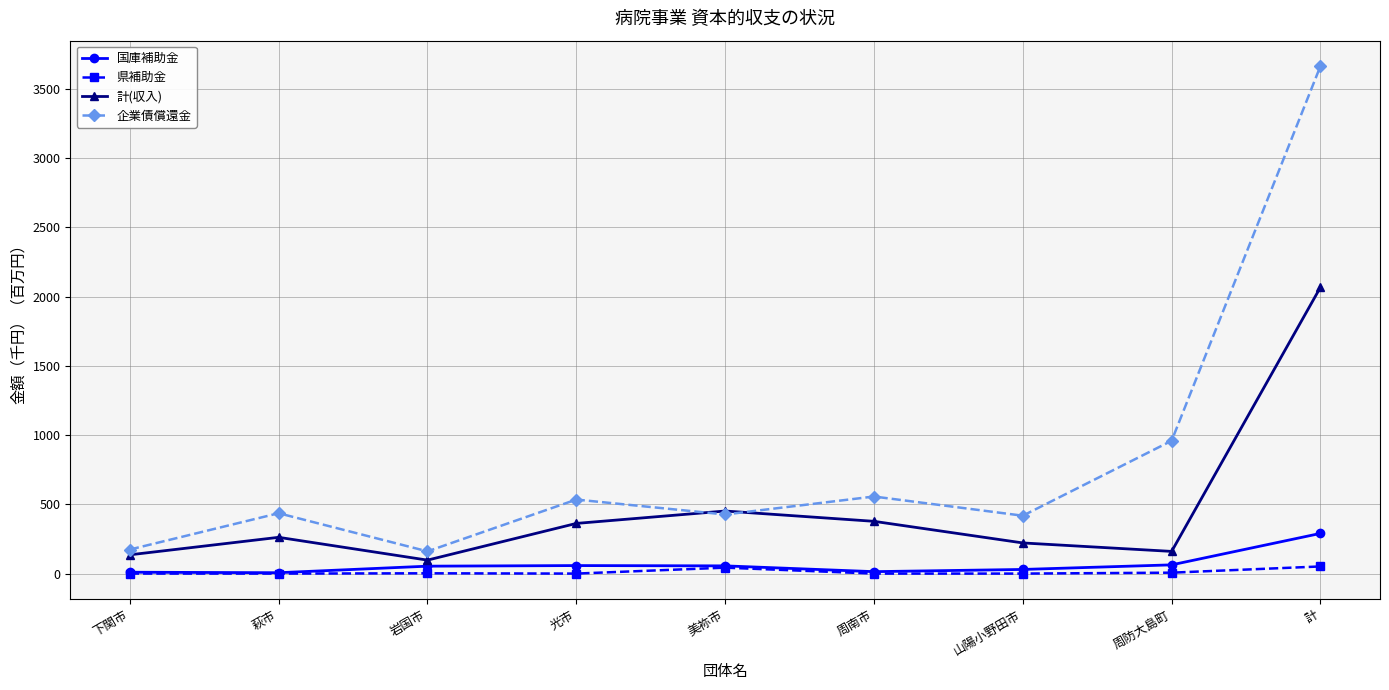

What is the highest value of the 国庫補助金 series?

290.3